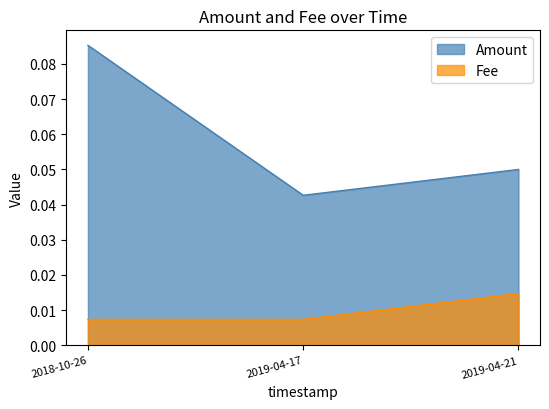

How many categories are shown in the chart?

3